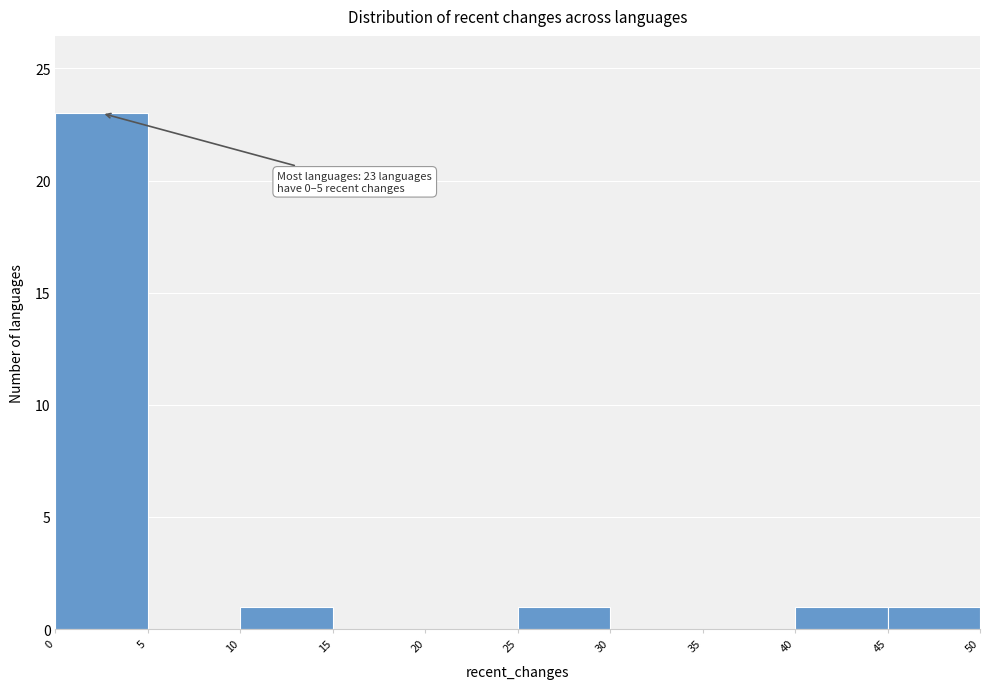

Which range on the x-axis has the tallest bar?

0 to 5